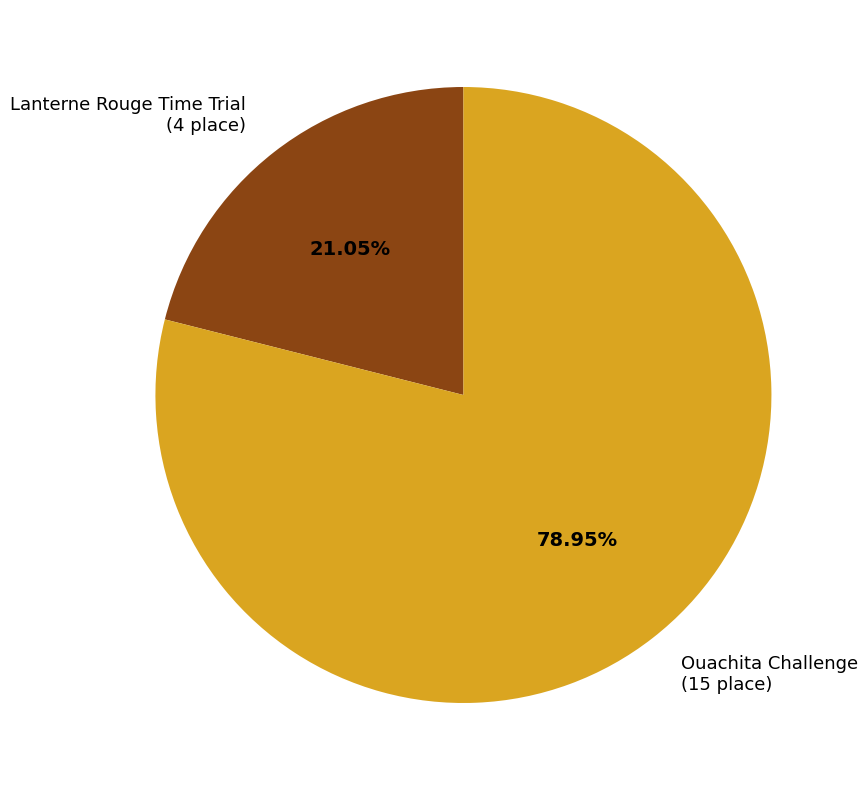

To the nearest percent, what is the average slice percentage?

50%